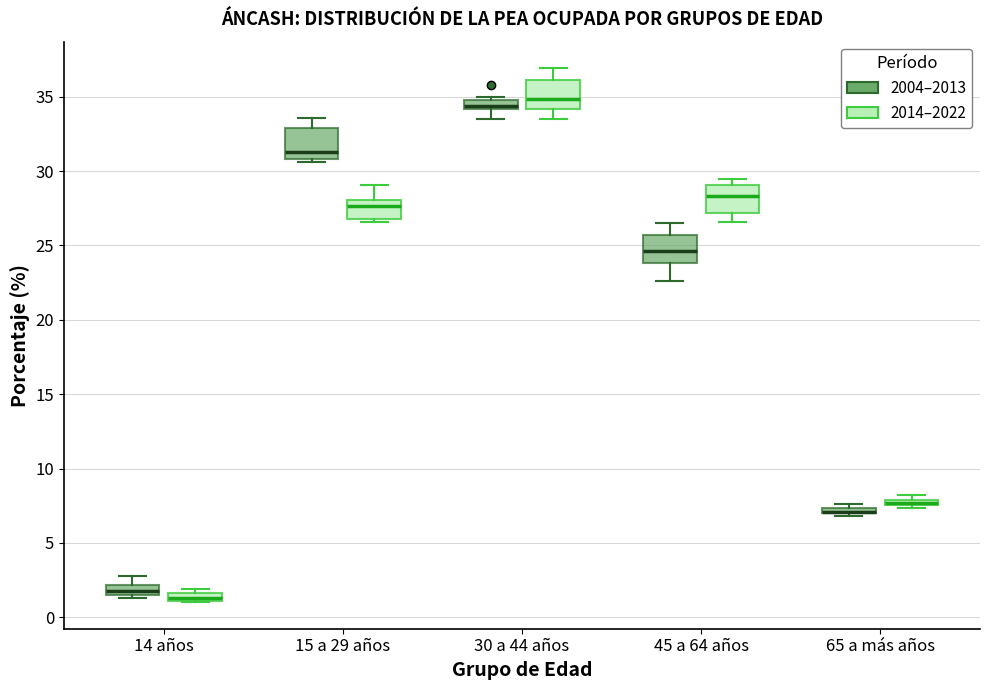

Where is the upper edge of the box for 14 años (2004–2013) on the y-axis? The values are not printed on the chart, so give them approximately, as read against the axis.

2.0